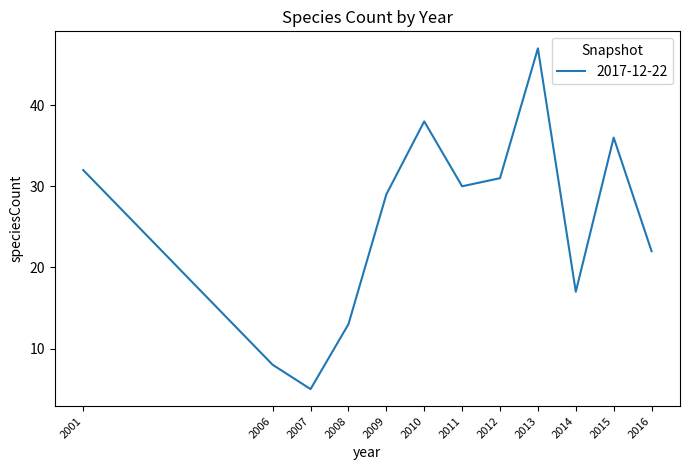

How many lines are shown in the chart?

1